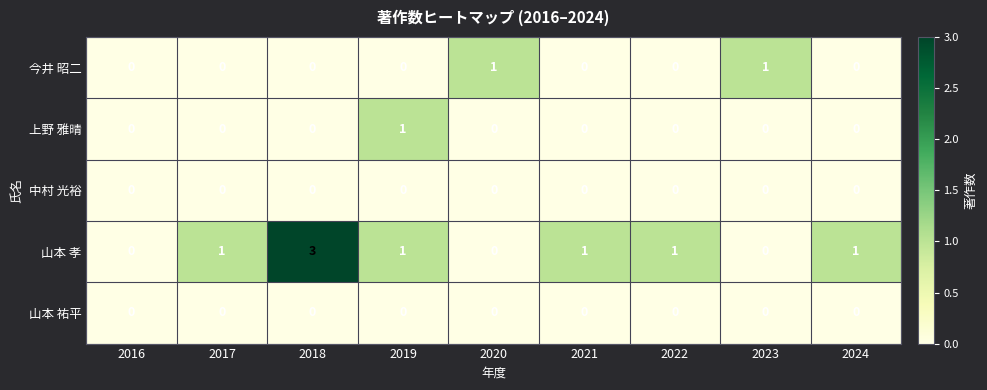

What is the difference between the highest and lowest values at 2019?

1